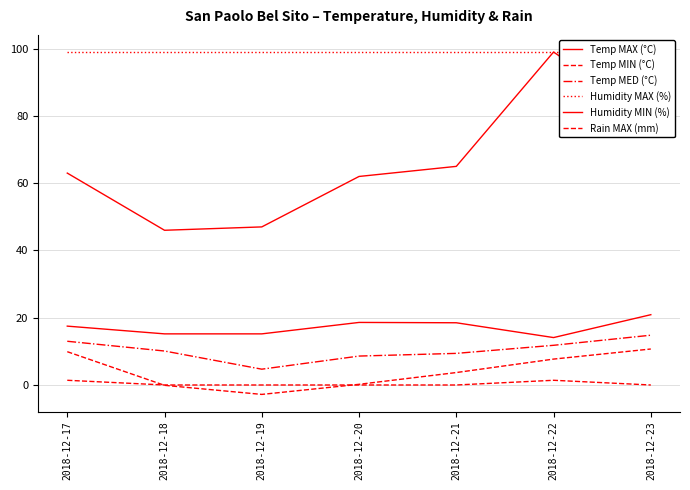

What is the spread (max minus min) of values at 2018-12-21?

99.0